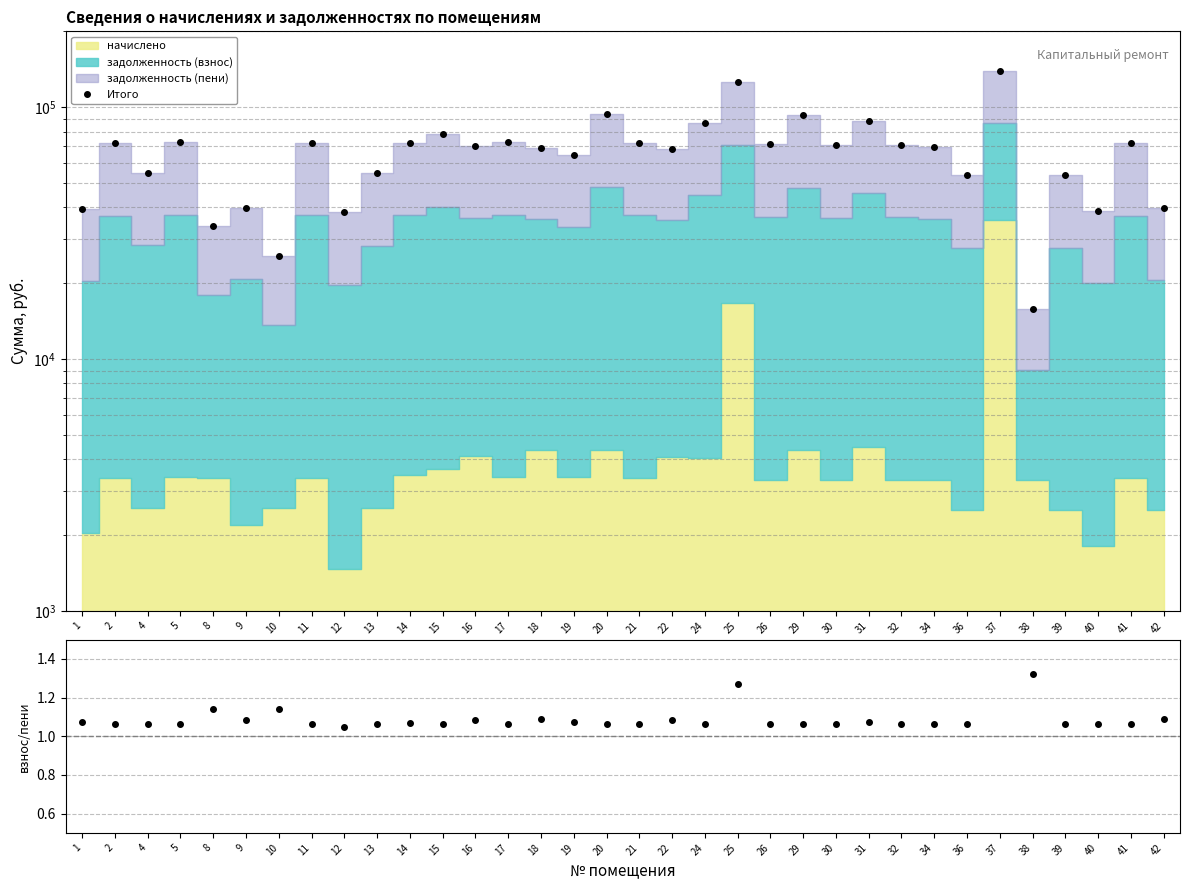

At which category is the sum across all series the highest?

37